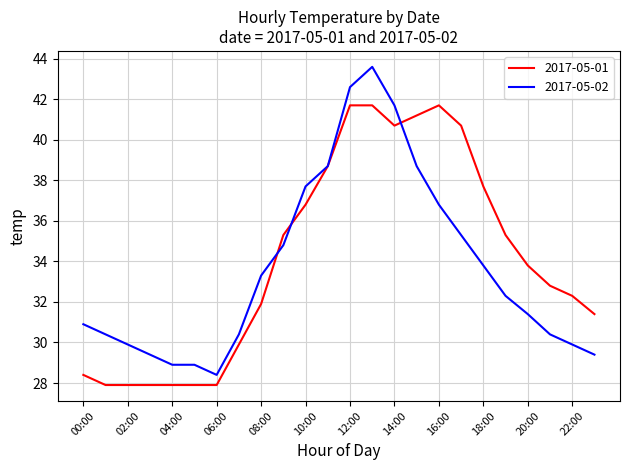

Reading left to right, extract all data points from this chart.

2017-05-01: 28.4	27.9	27.9	27.9	27.9	27.9	27.9	29.9	31.9	35.3	36.8	38.7	41.7	41.7	40.7	41.2	41.7	40.7	37.7	35.3	33.8	32.8	32.3	31.4
2017-05-02: 30.9	30.4	29.9	29.4	28.9	28.9	28.4	30.4	33.3	34.8	37.7	38.7	42.6	43.6	41.7	38.7	36.8	35.3	33.8	32.3	31.4	30.4	29.9	29.4